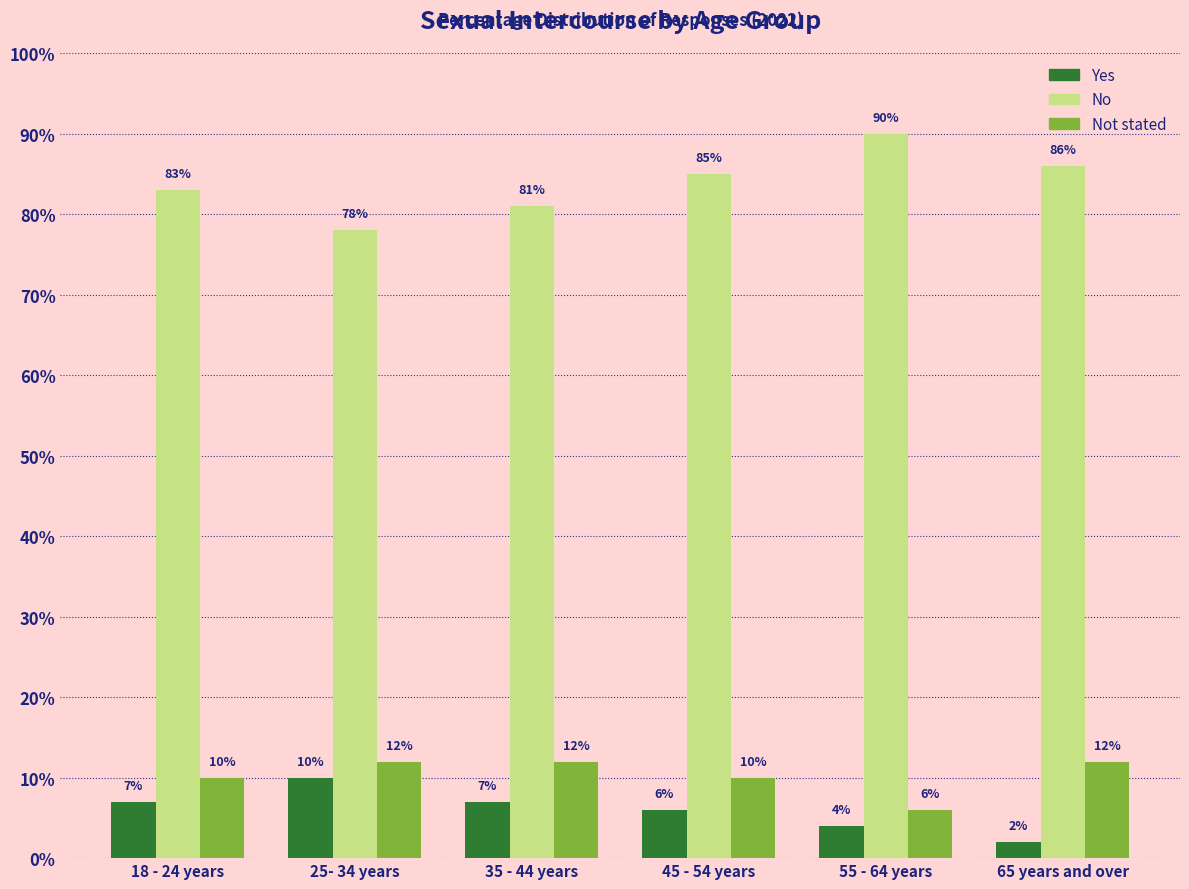

Reading right to left, transcribe all the data shown in this chart.

Yes: 2	4	6	7	10	7
No: 86	90	85	81	78	83
Not stated: 12	6	10	12	12	10